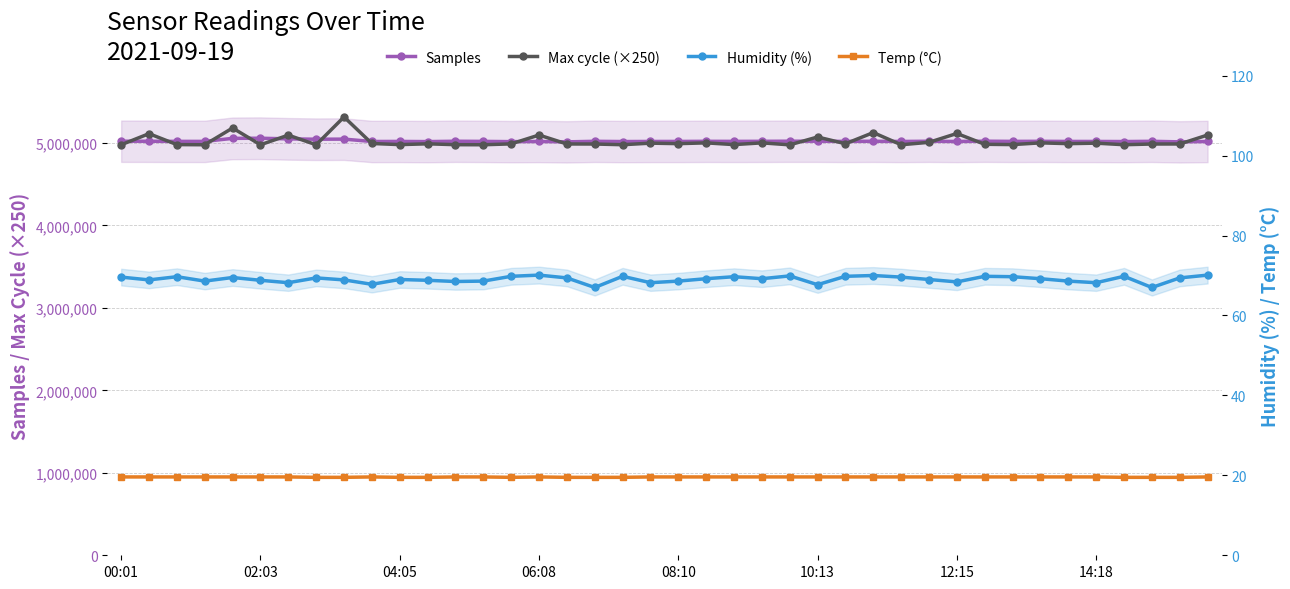

At which category does Temp (°C) reach its first local peak?

9